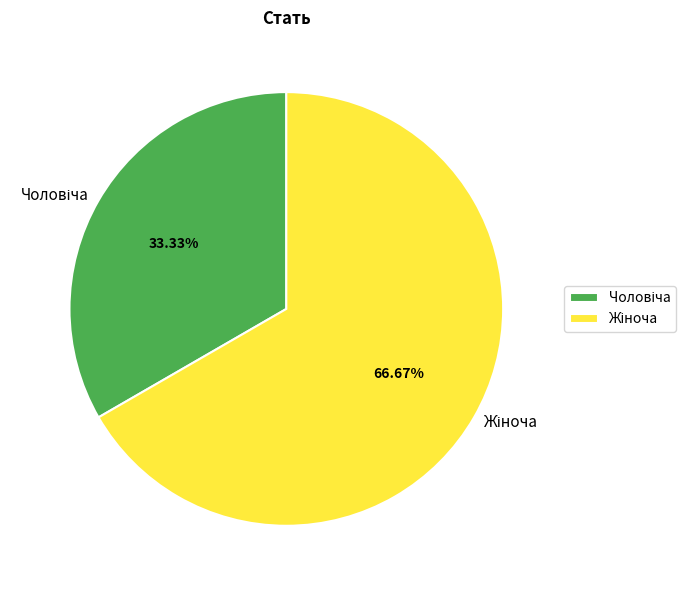

How many segments does this pie chart have?

2